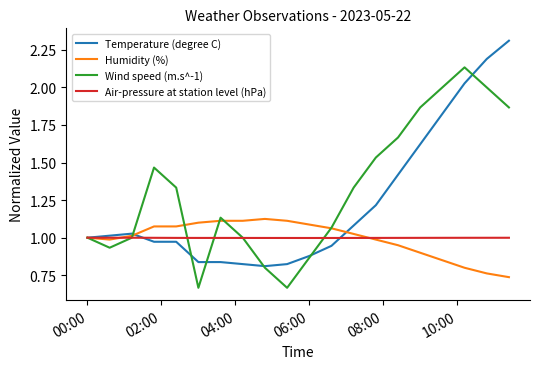

Which series has the largest range (max minus min)?

Temperature (degree C)